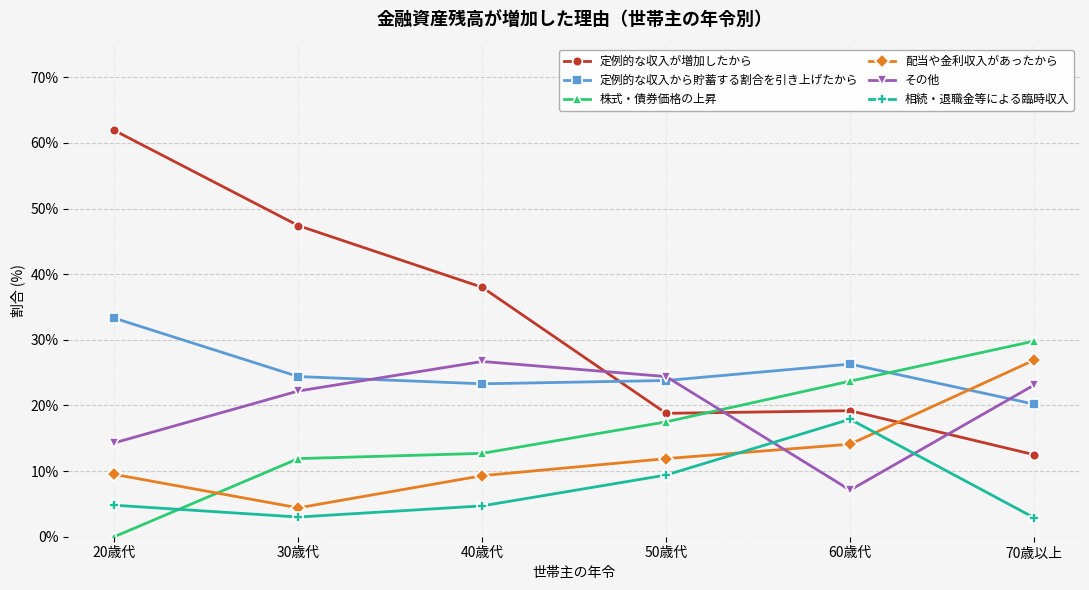

In 定例的な収入が増加したから, how many points are higher than both neighbors (excluding endpoints)?

1